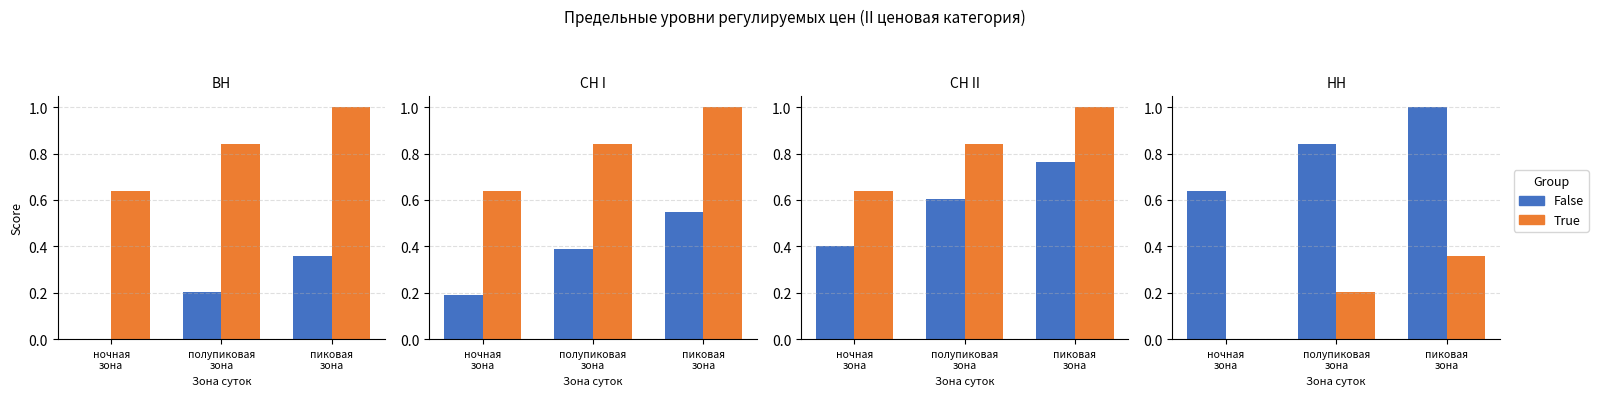

Does the chart contain stacked bars?

No